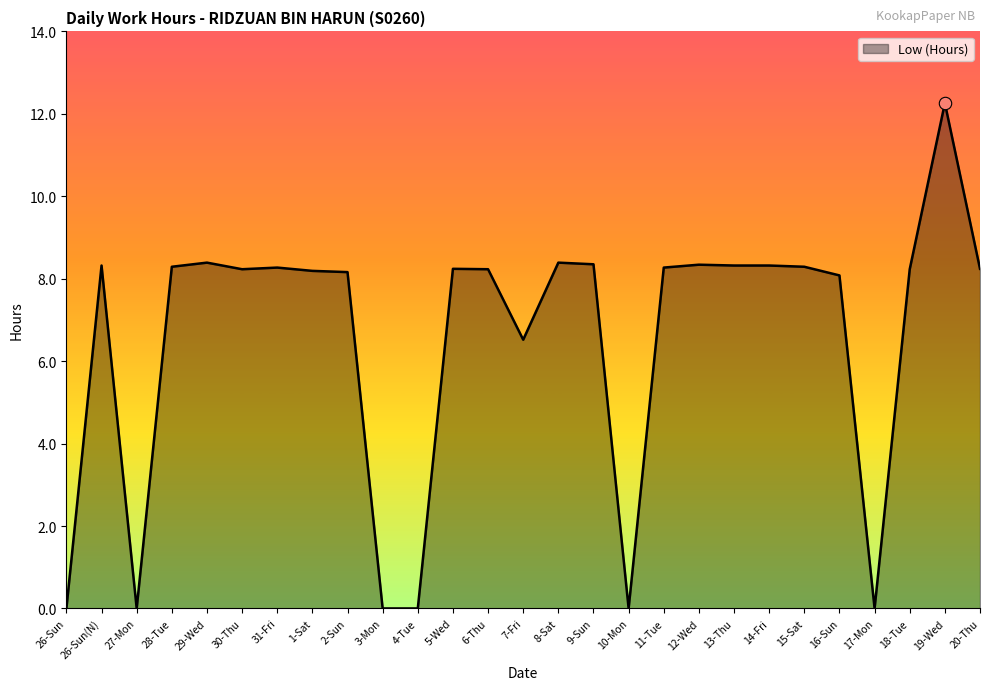

Which has a higher value, 16-Sun or 6-Thu?

6-Thu